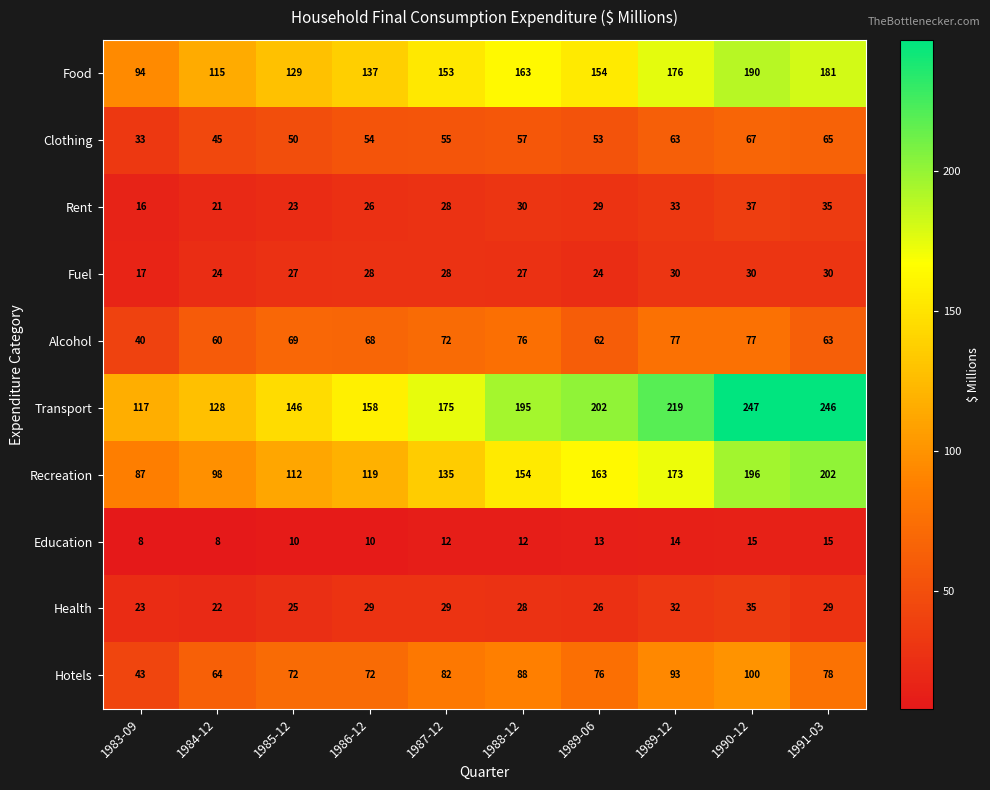

Rank the series by their maximum value, from highest to lowest.

Transport, Recreation, Food, Hotels, Alcohol, Clothing, Rent, Health, Fuel, Education